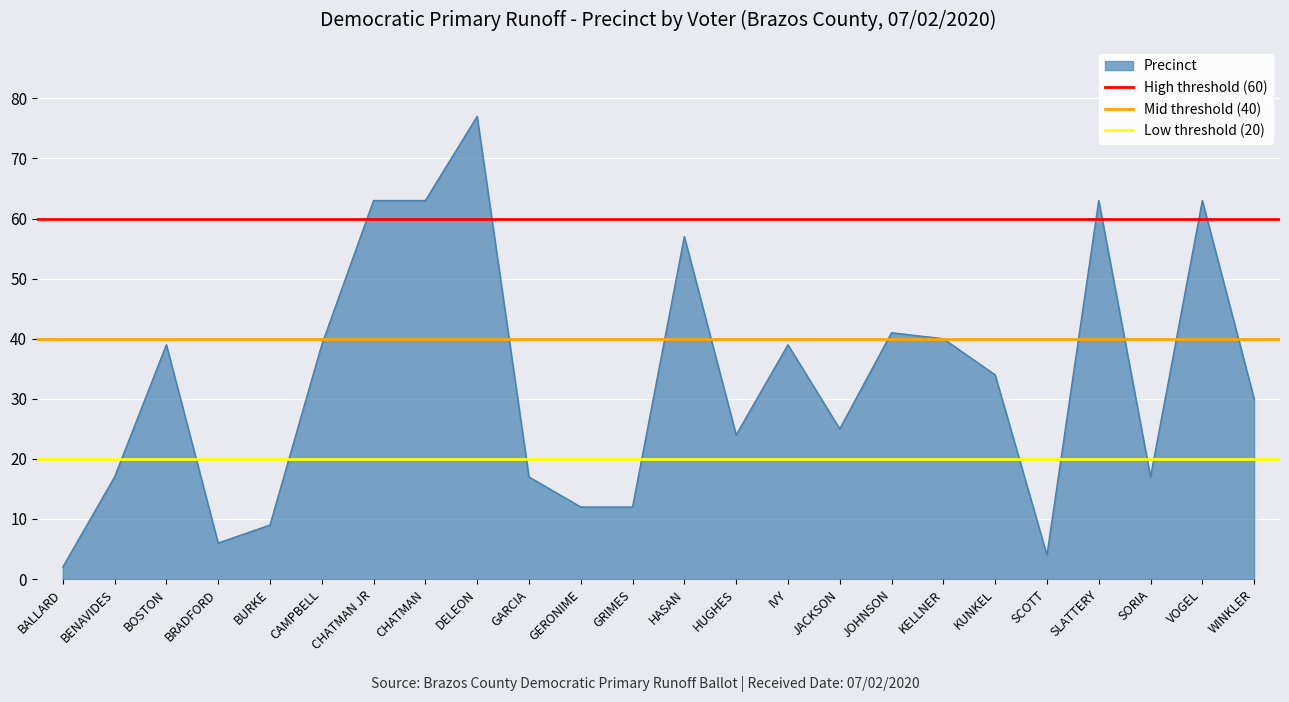

What is the sum of the High threshold (60) values at BALLARD and BENAVIDES?

120